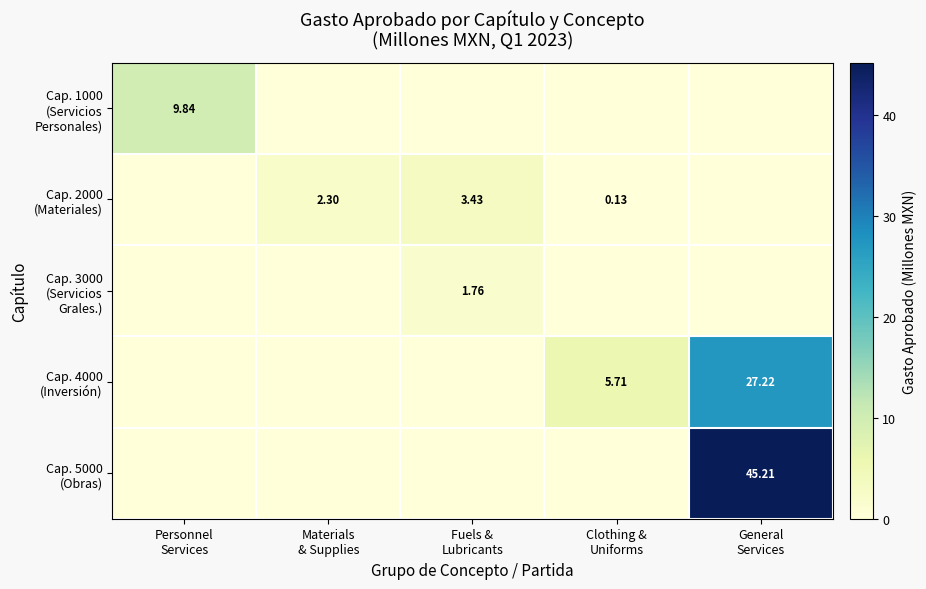

What is the greatest value displayed?

45.2